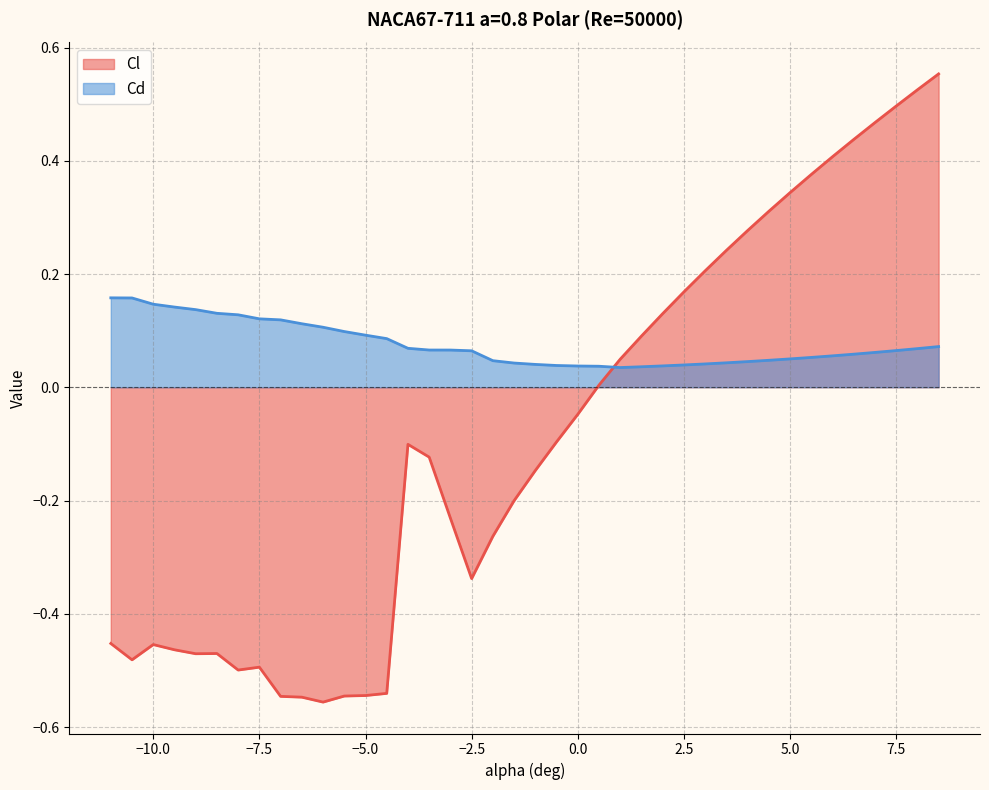

True or false: Cl has a value of 0.0 at 0.5.

False